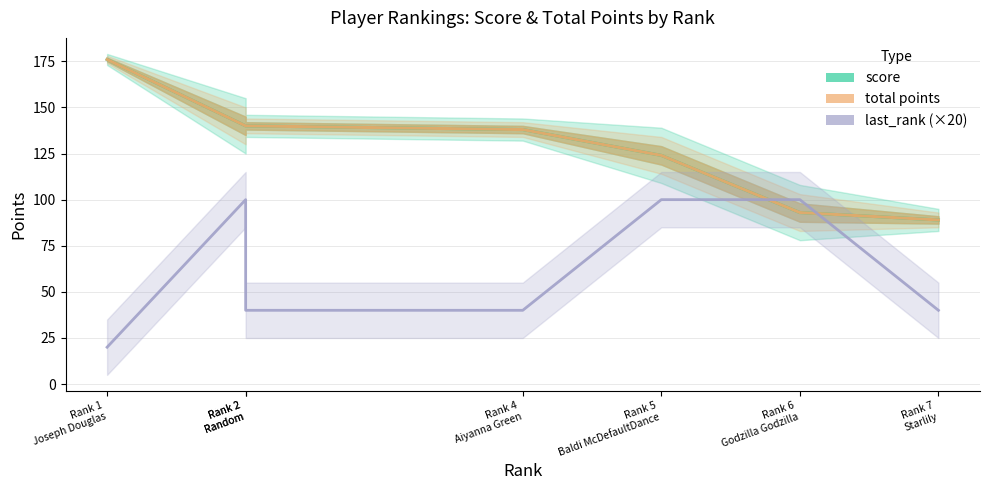

What is the total value across all series at Rank 4
Aiyanna Green?

316